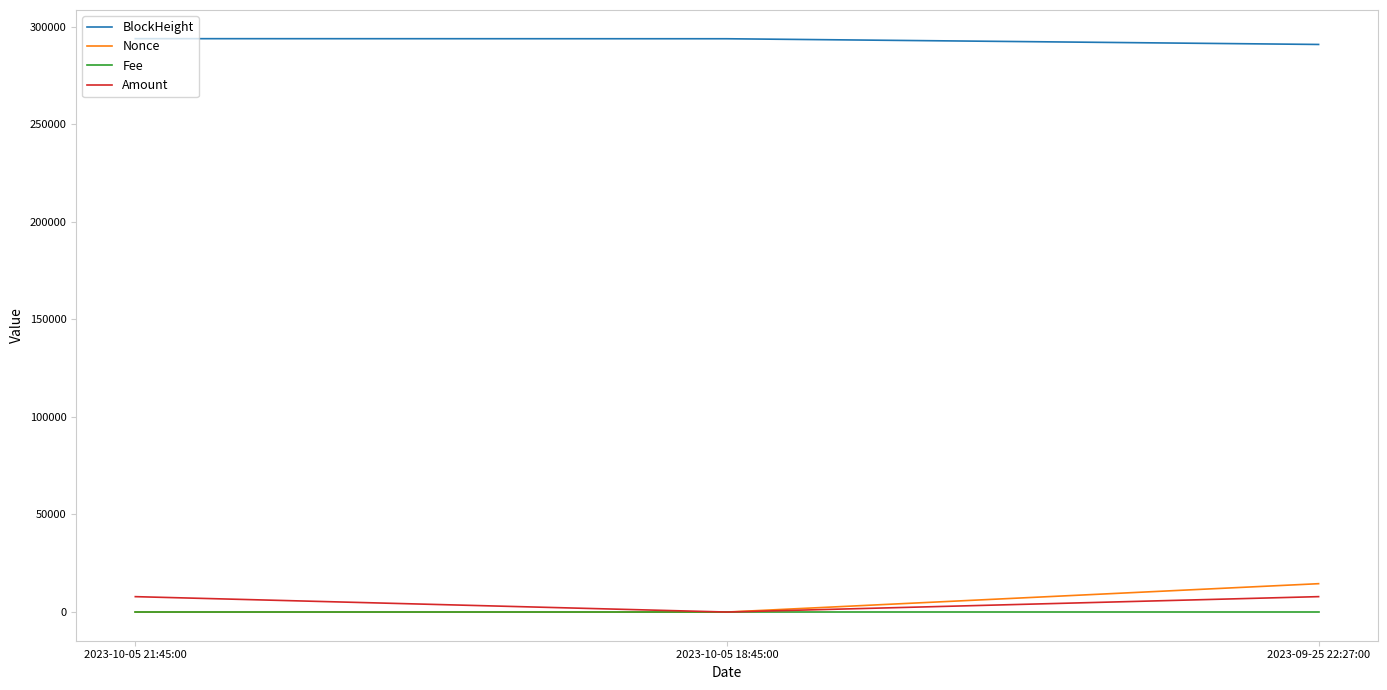

Which series has the largest total across all categories?

BlockHeight